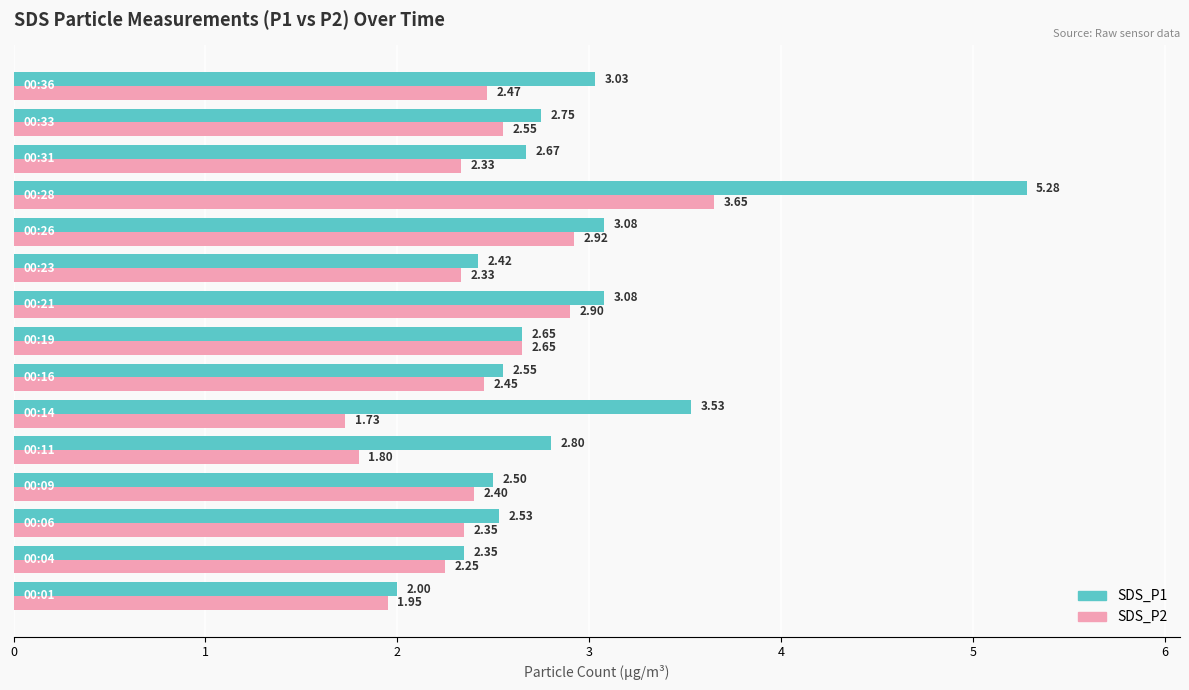

Which series has the largest total across all categories?

SDS_P1